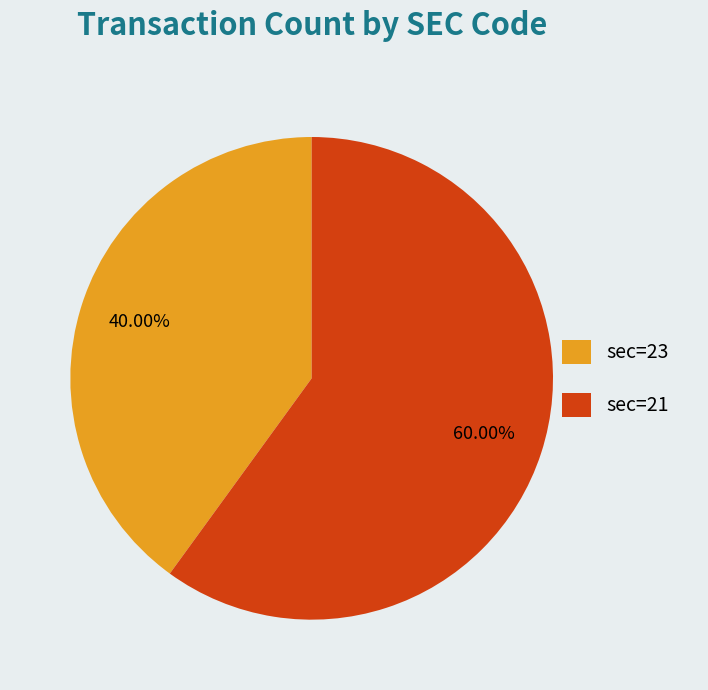

Rank the categories by value from lowest to highest.

sec=23, sec=21